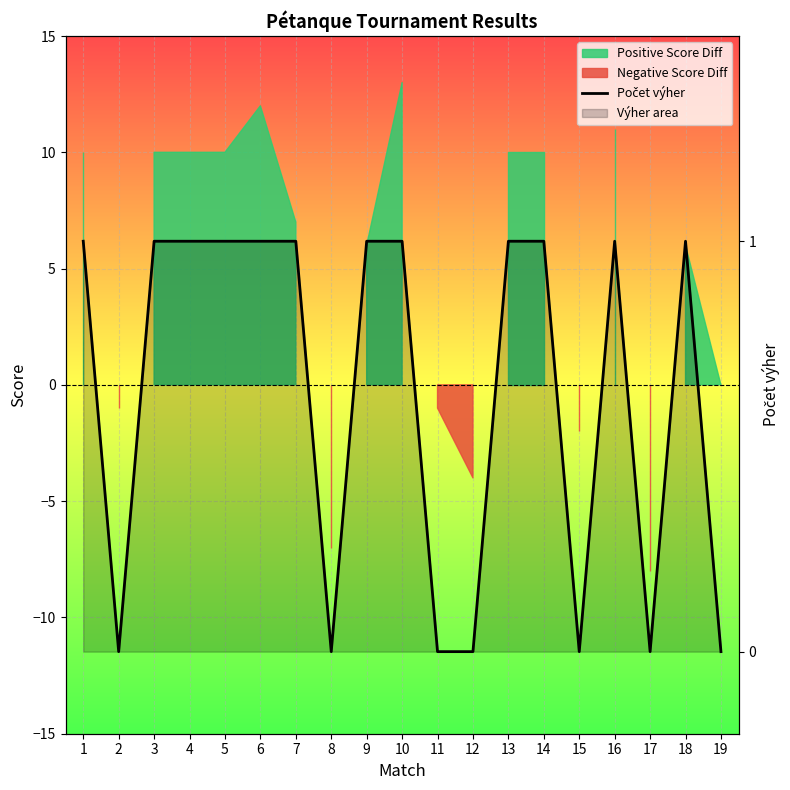

True or false: the data shows 1 at 6.

True